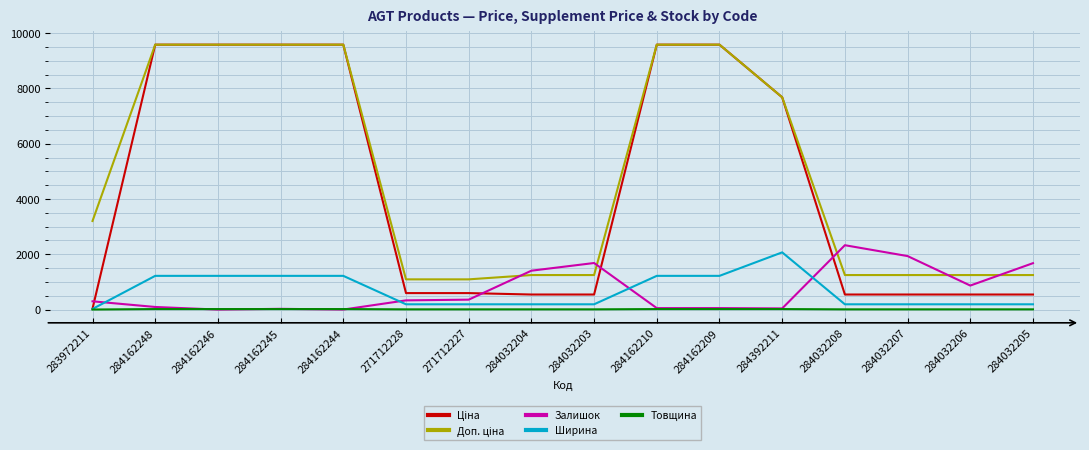

What is the greatest value displayed?

9585.4